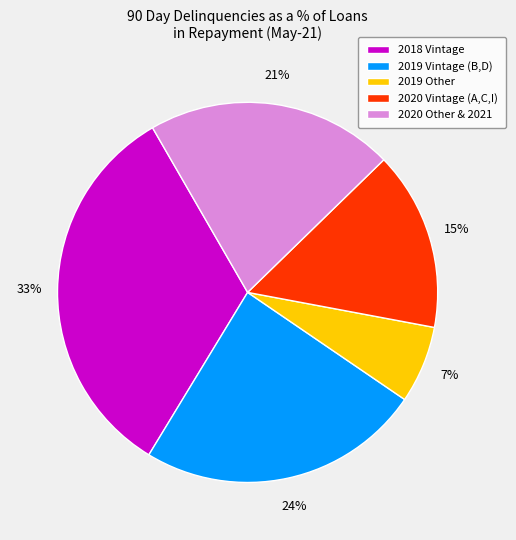

To the nearest percent, what is the average slice percentage?

20%